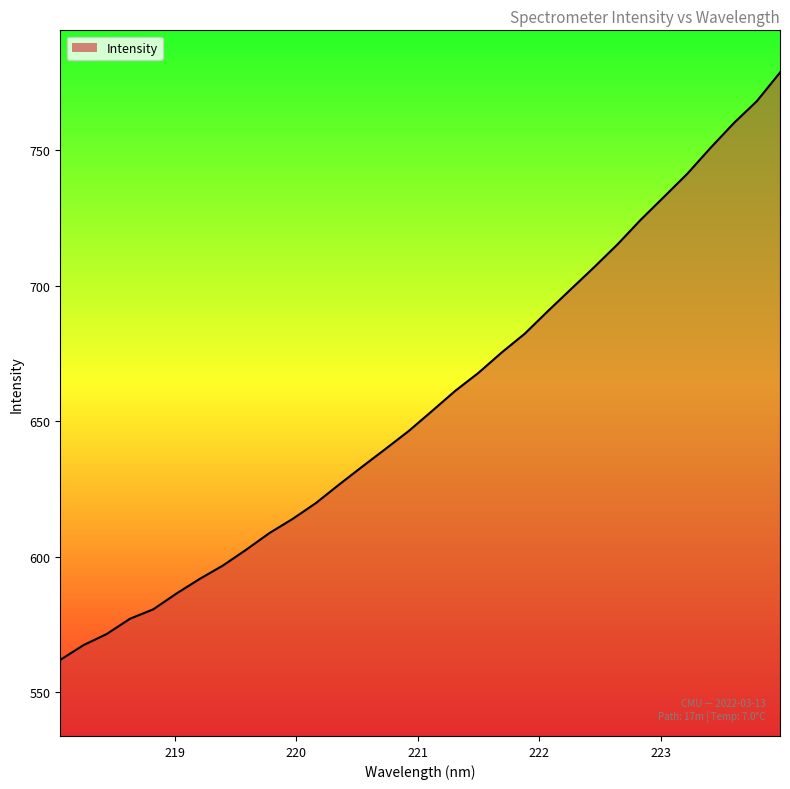

Count the number of categories in the chart.

32